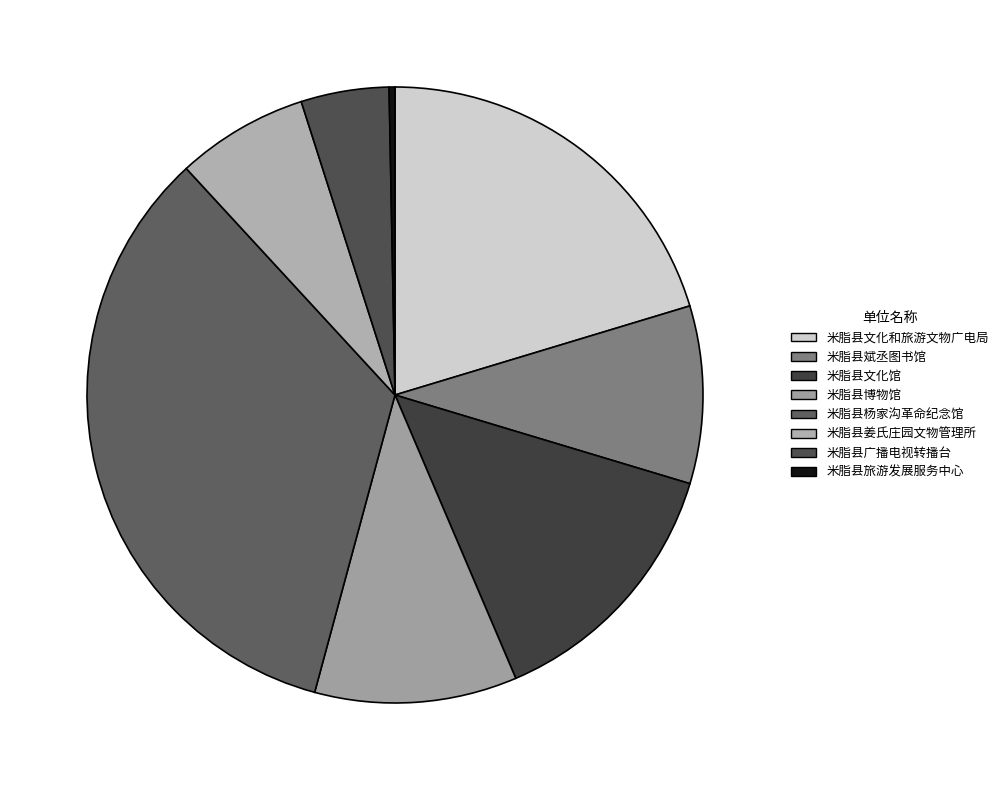

Is it true that 米脂县博物馆 is 17% of the pie?

False